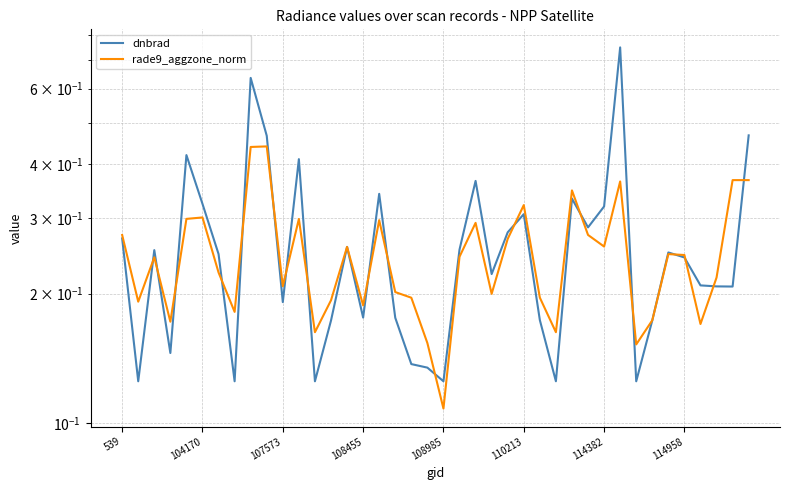

List the series in order of their peak value, lowest first.

rade9_aggzone_norm, dnbrad